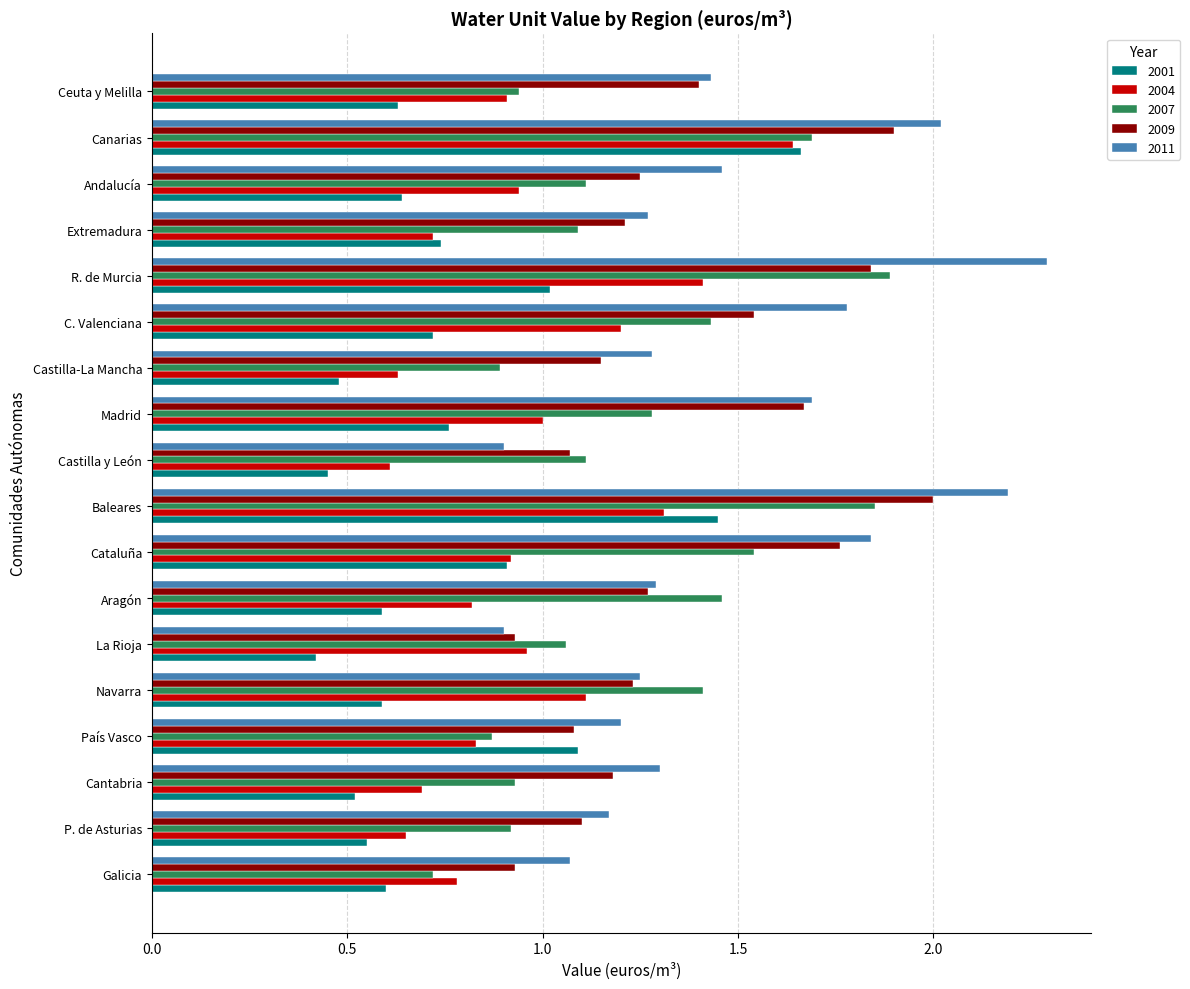

What is the sum of all 2009 values?

24.5